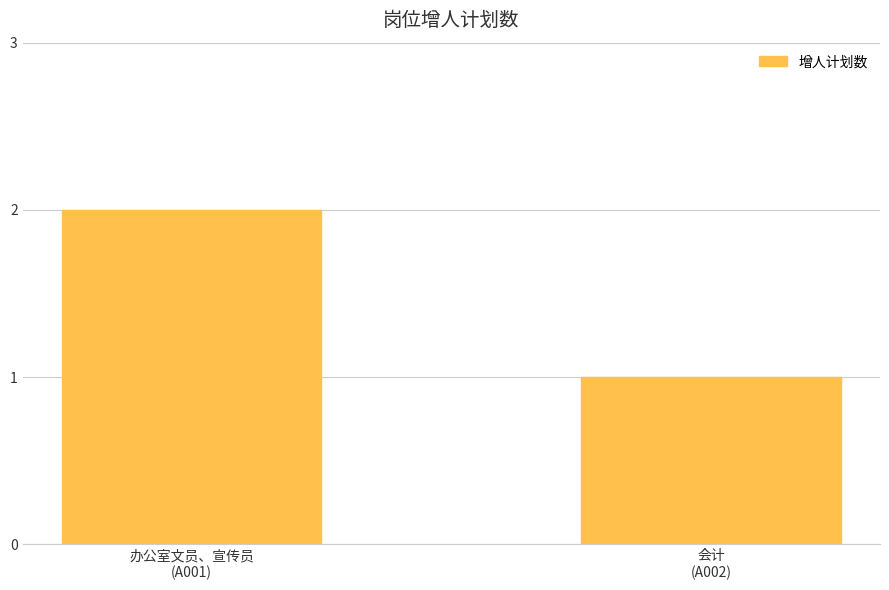

What is the label of the 1st bar from the right?

会计
(A002)